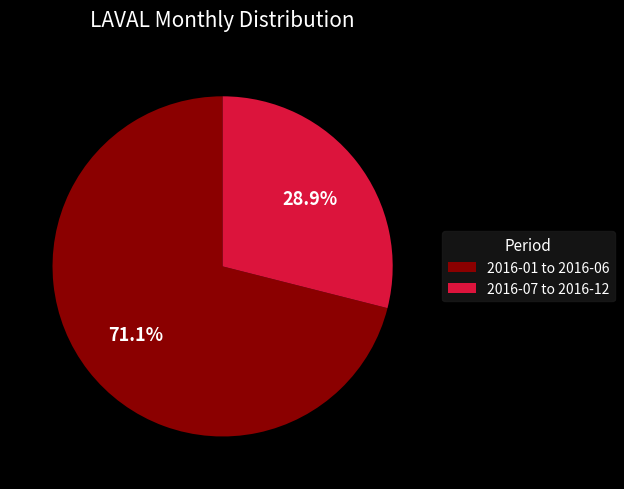

Rank the categories by value from lowest to highest.

2016-07 to 2016-12, 2016-01 to 2016-06